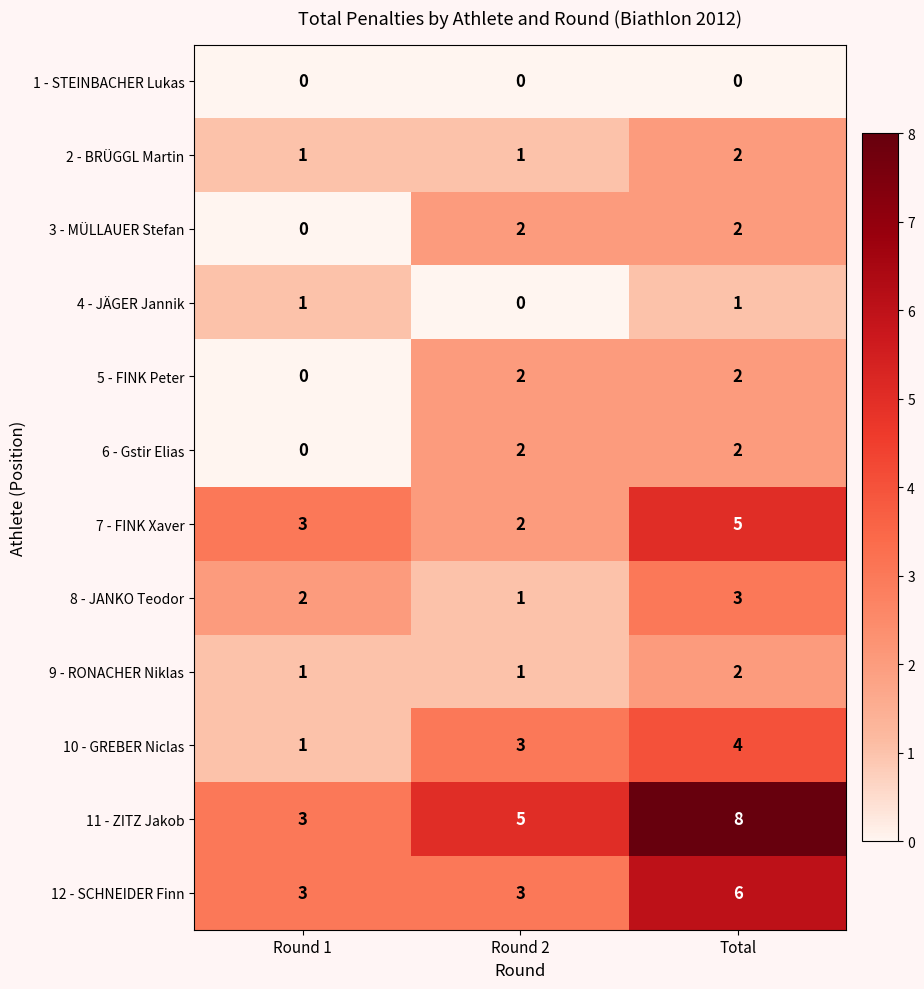

Which label corresponds to the largest value in the chart?

Total